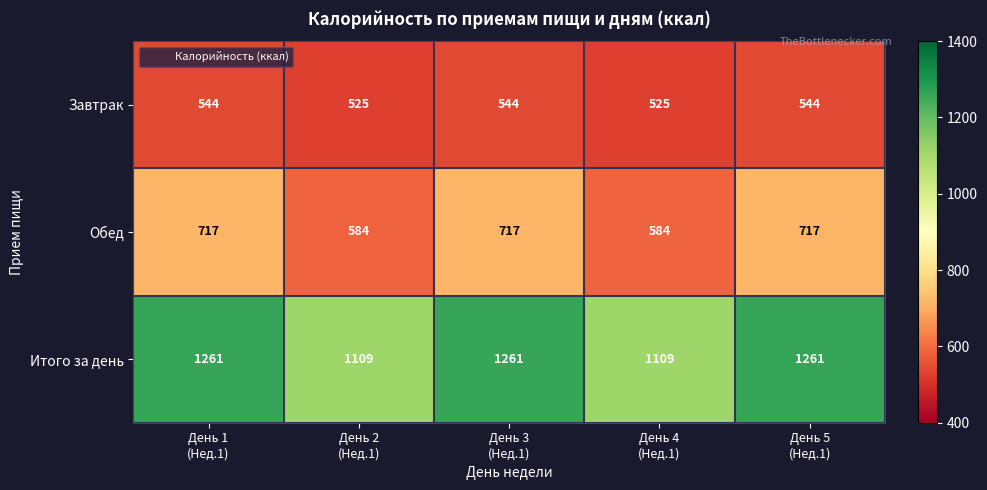

Which series has the largest total across all categories?

Итого за день